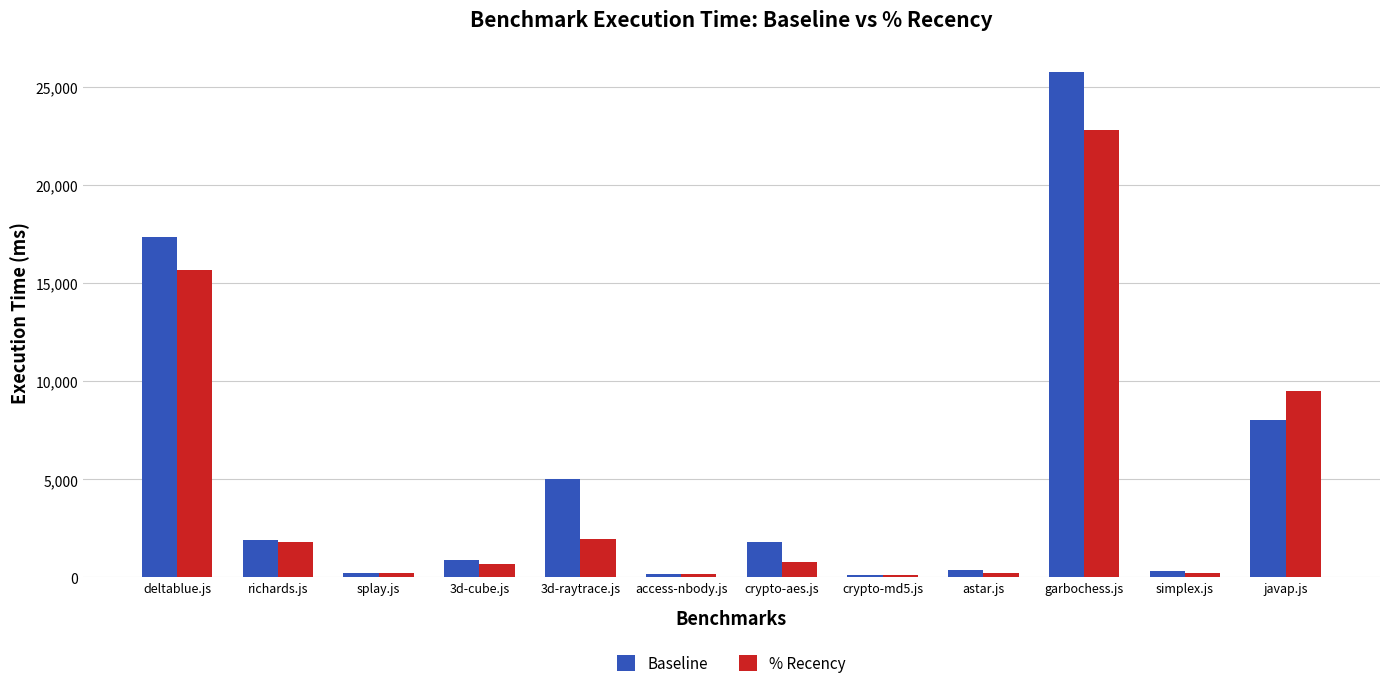

At how many categories does at least one series exceed 3935?

4